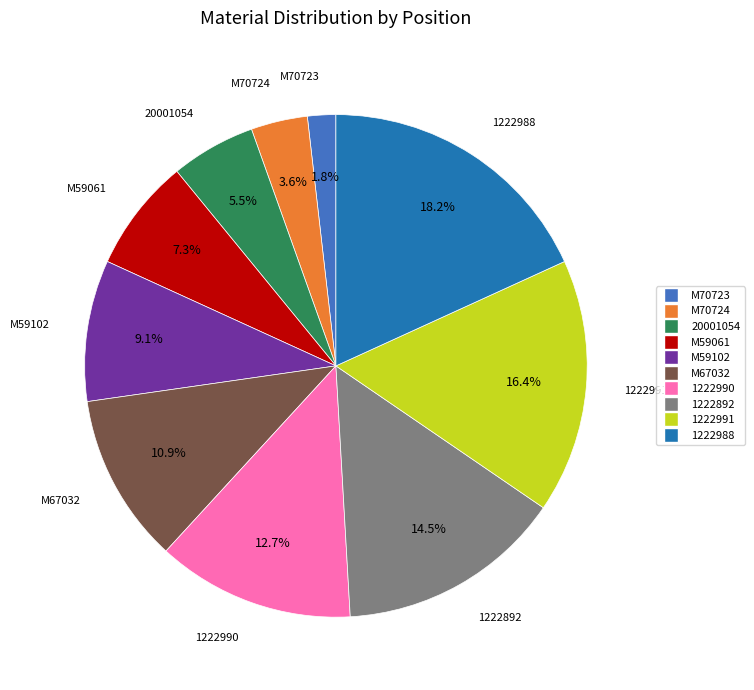

Which category has the biggest portion of the pie?

1222988